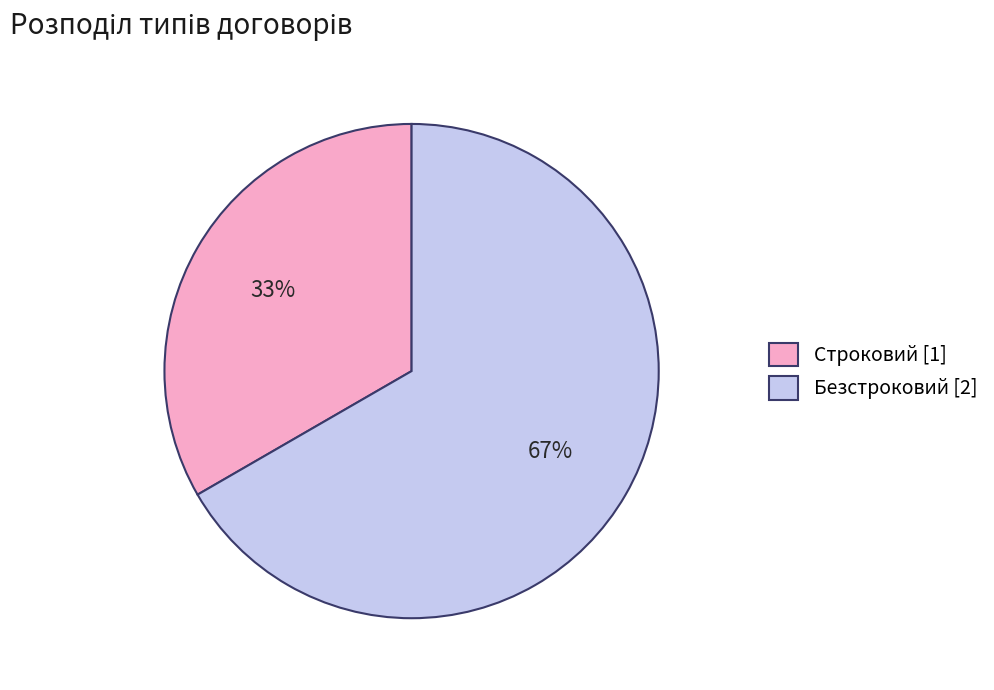

Count the number of slices in the pie.

2